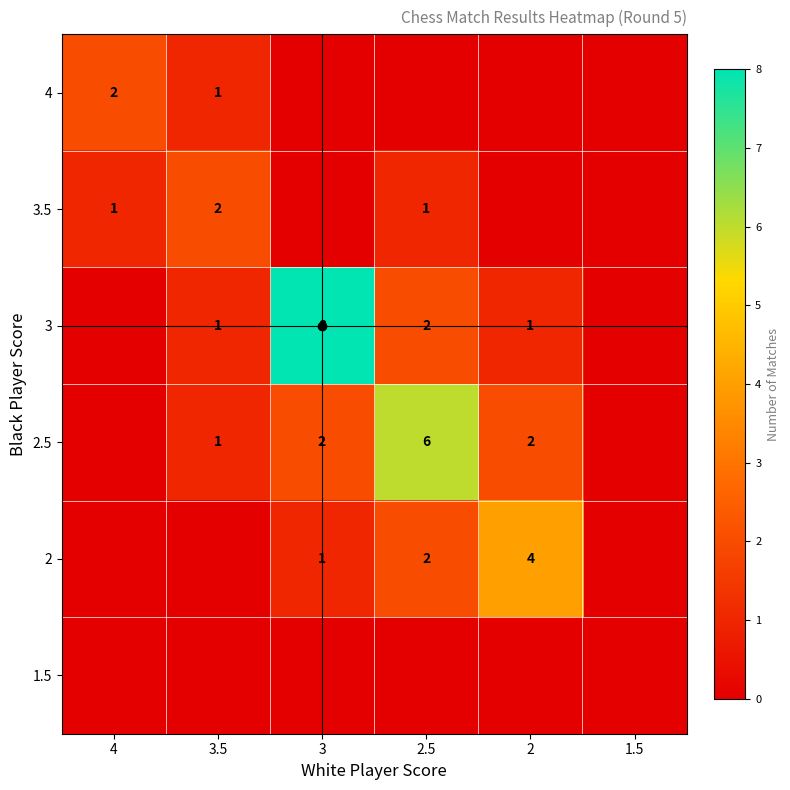

Is it true that 4 equals 1 at 2?

False